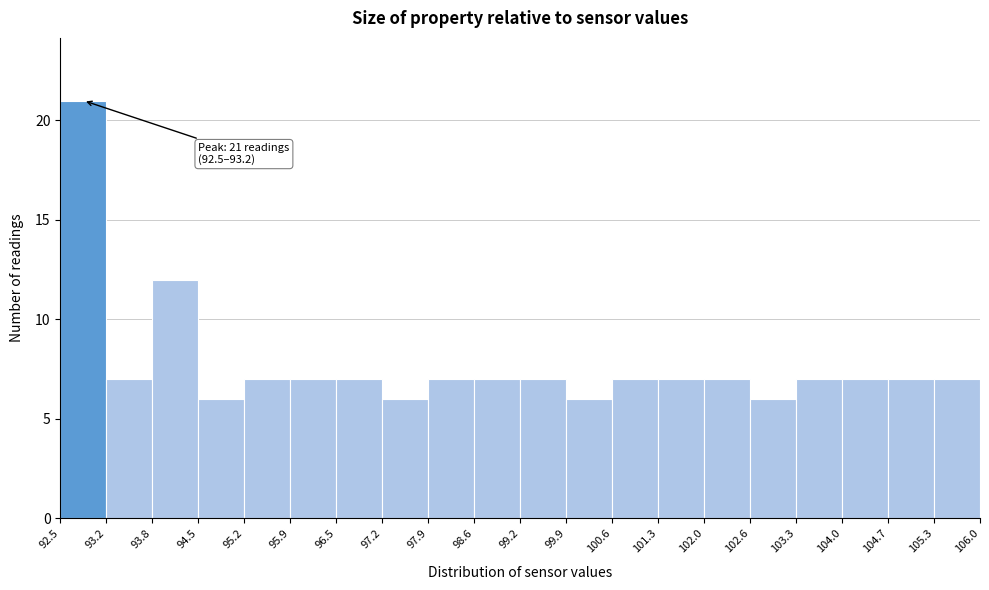

Which range on the x-axis has the tallest bar?

92.5 to 93.2